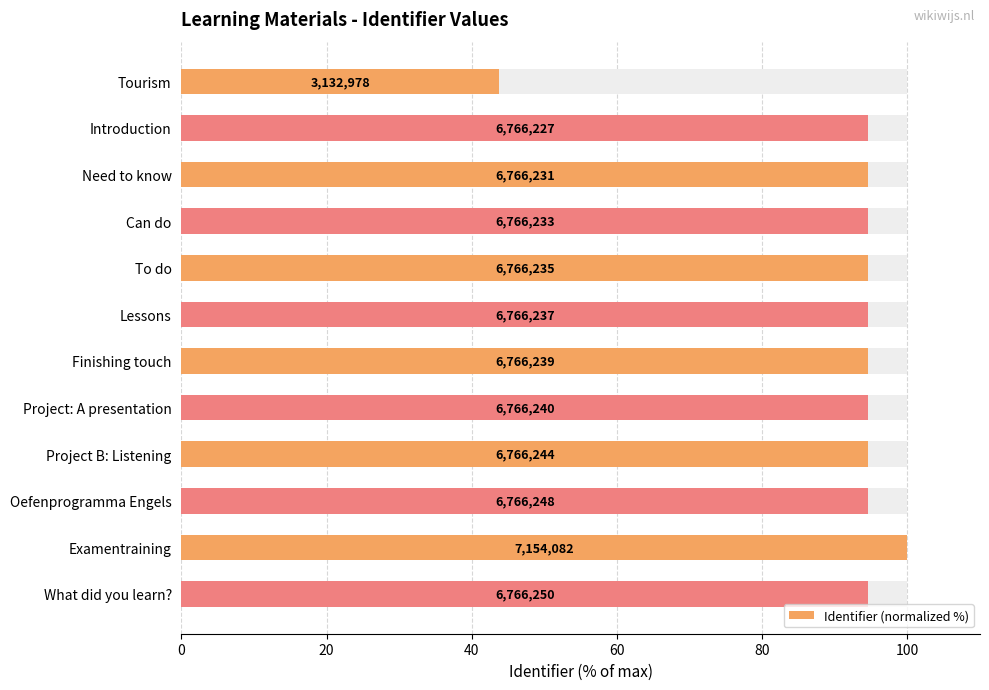

What is the maximum value shown in the chart?

100.0